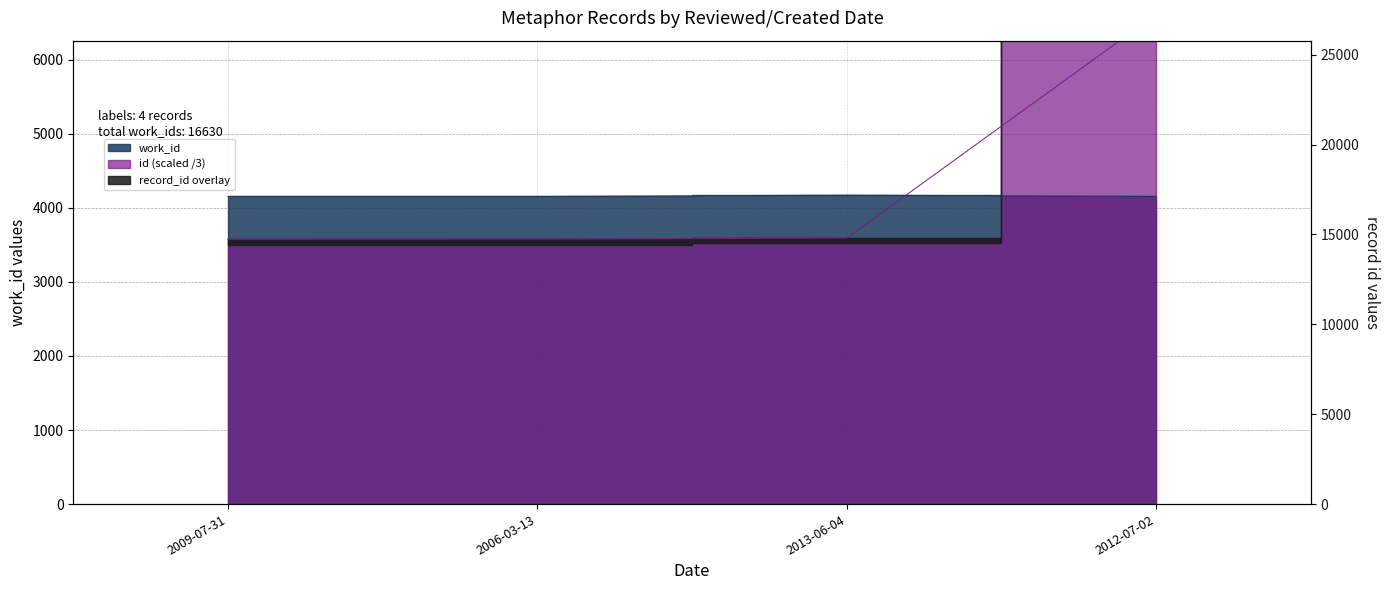

The work_id series shows 6713.4 at 2006-03-13. True or false?

False